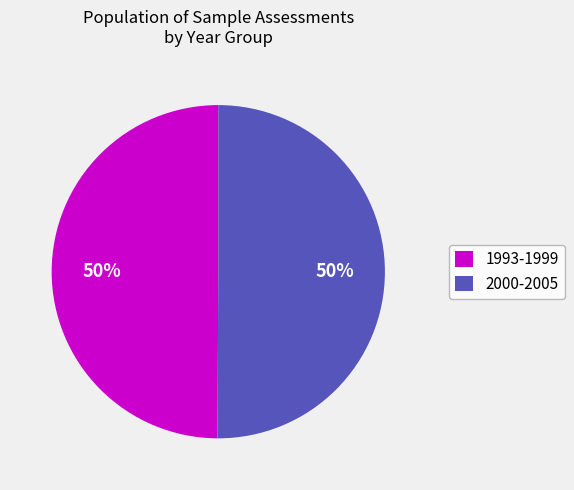

Is it true that 1993-1999 is 59% of the pie?

False